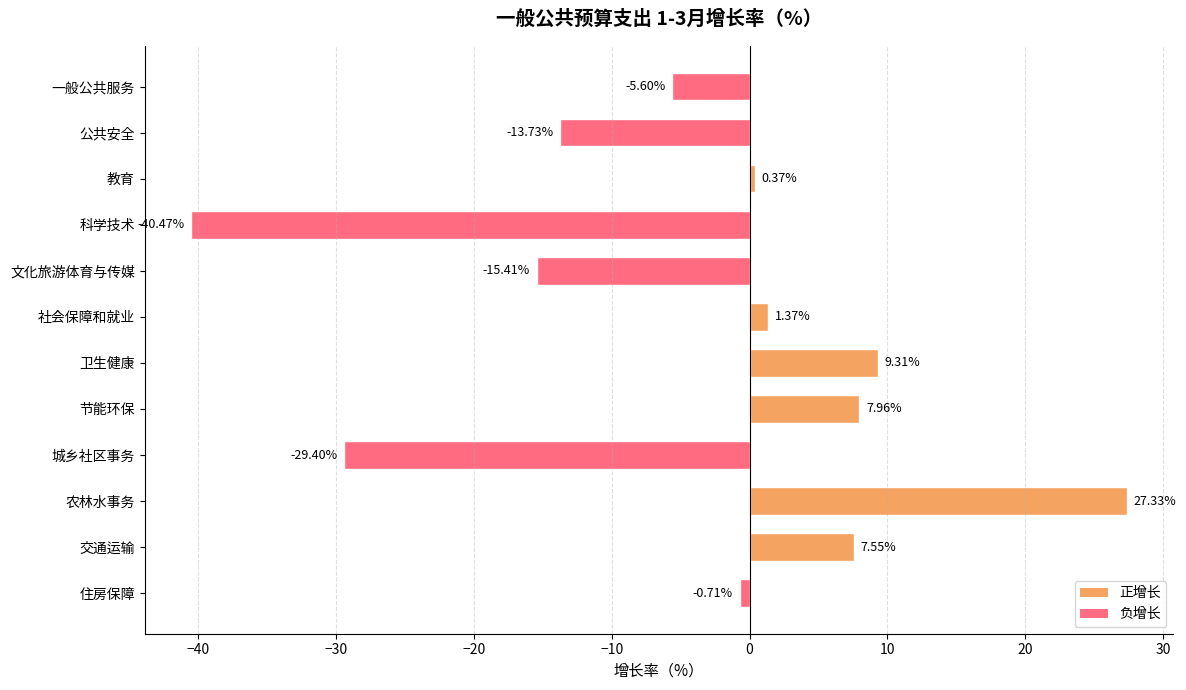

At which category does the chart reach its minimum across all series?

科学技术